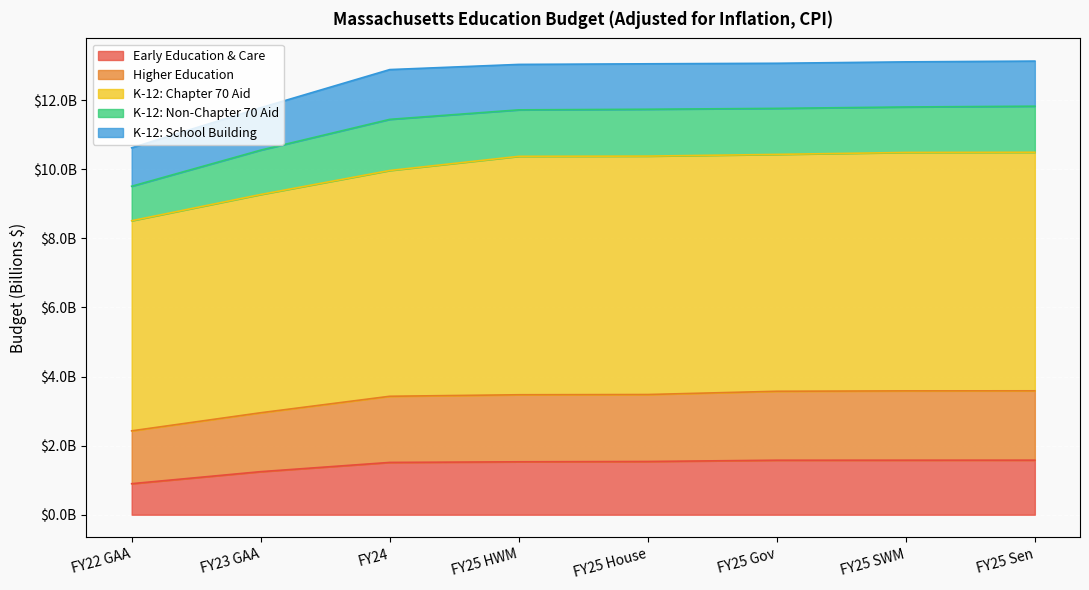

True or false: K-12: Chapter 70 Aid has a value of 5.0 at FY25 Sen.

False